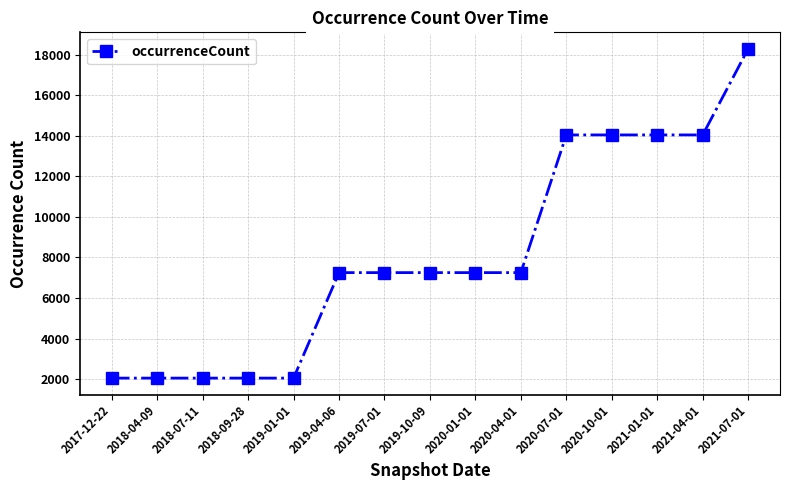

What is the ratio of the value at 2021-07-01 to the value at 2020-01-01?

2.5